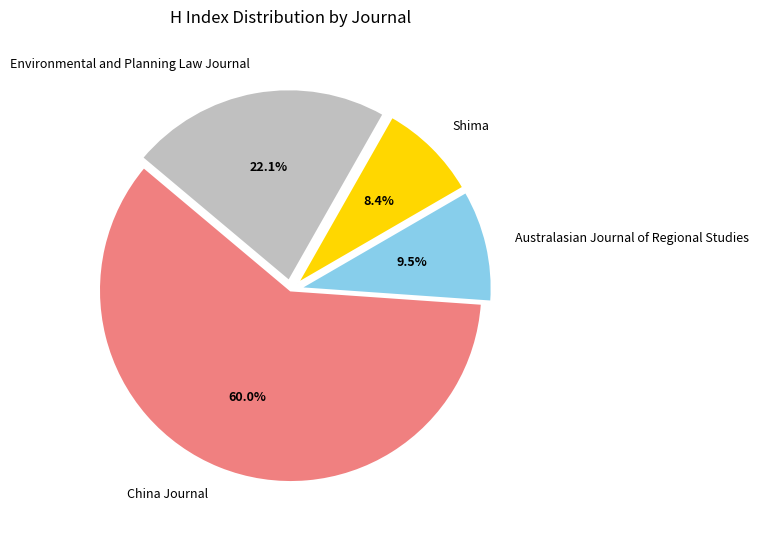

To the nearest percent, what is the combined percentage of Shima and Australasian Journal of Regional Studies?

18%